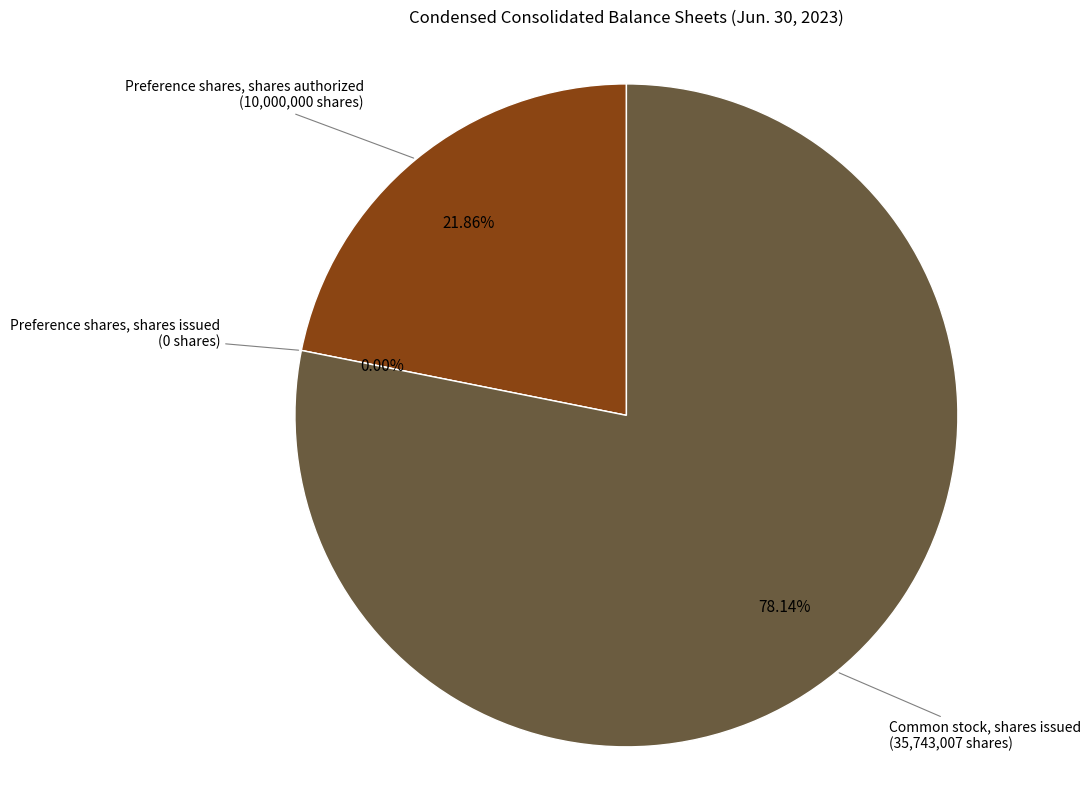

The Common stock, shares issued slice represents 78% of the pie. True or false?

True